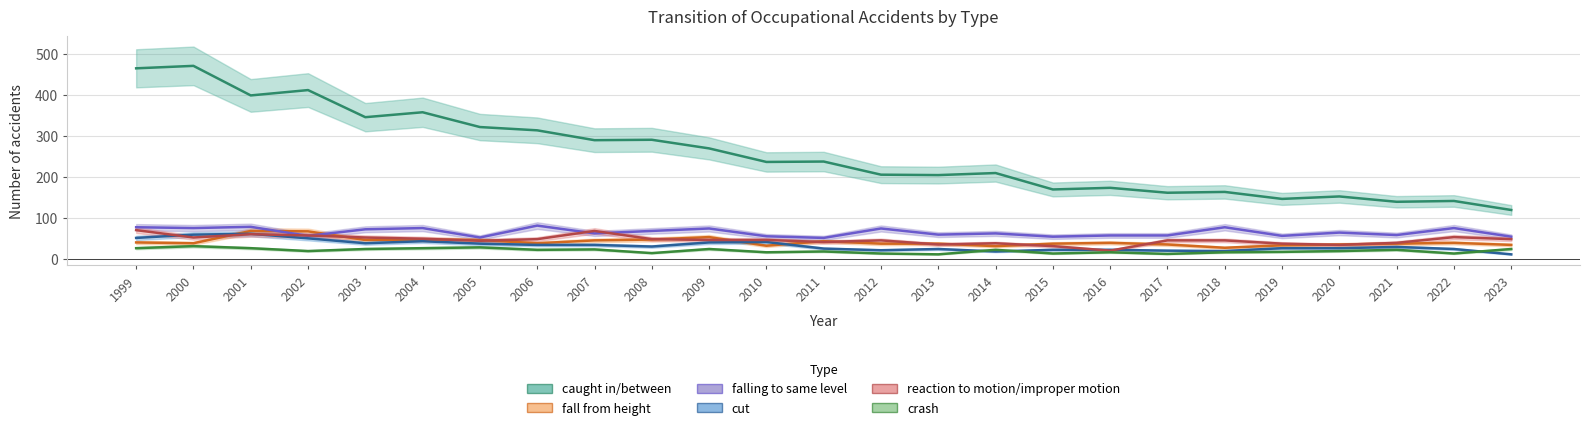

How many lines are shown in the chart?

6